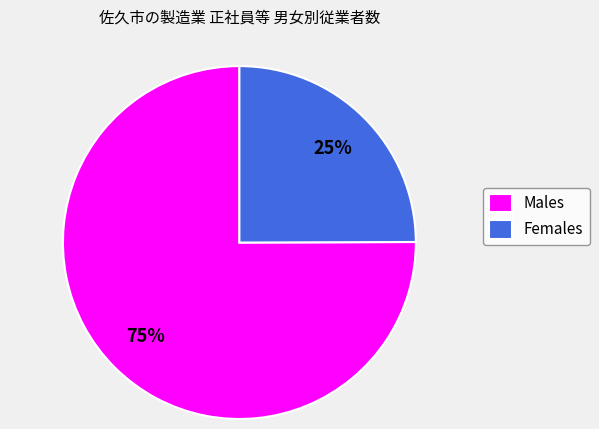

Combined, do Males and Females account for over 50%?

Yes